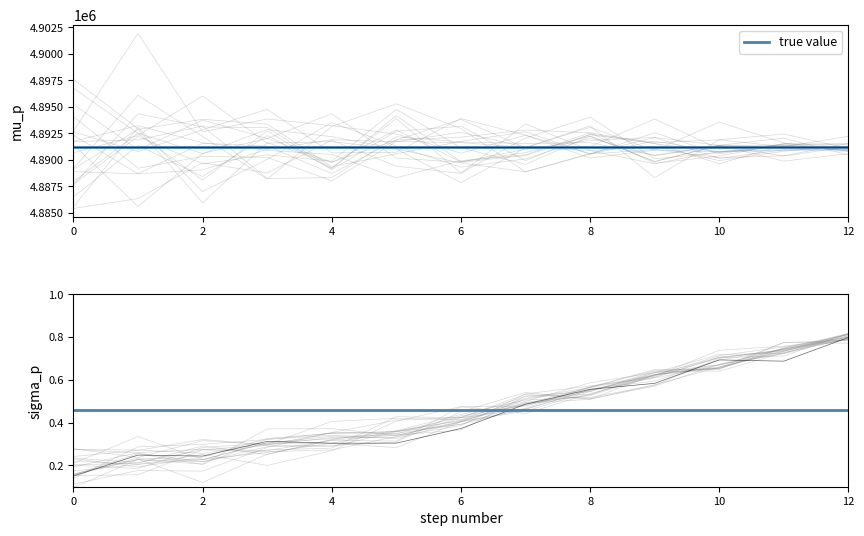

What is the value of the 12th point from the left?

4891175